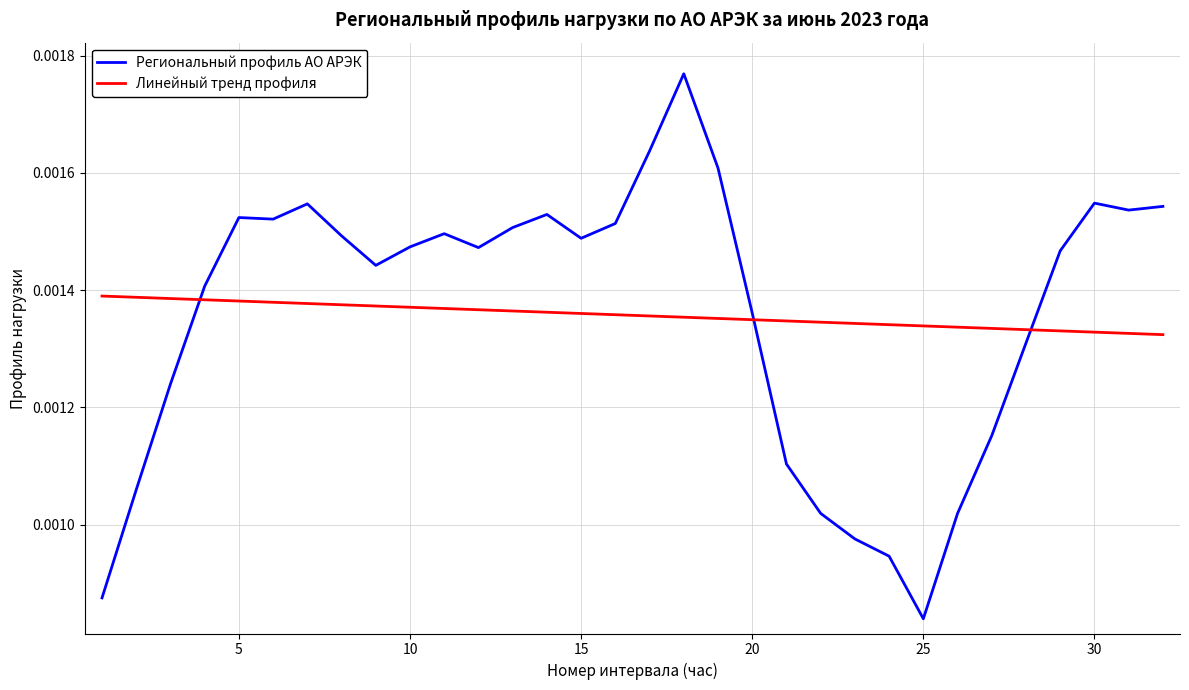

How many Региональный профиль АО АРЭК values are between 0 and 1?

32